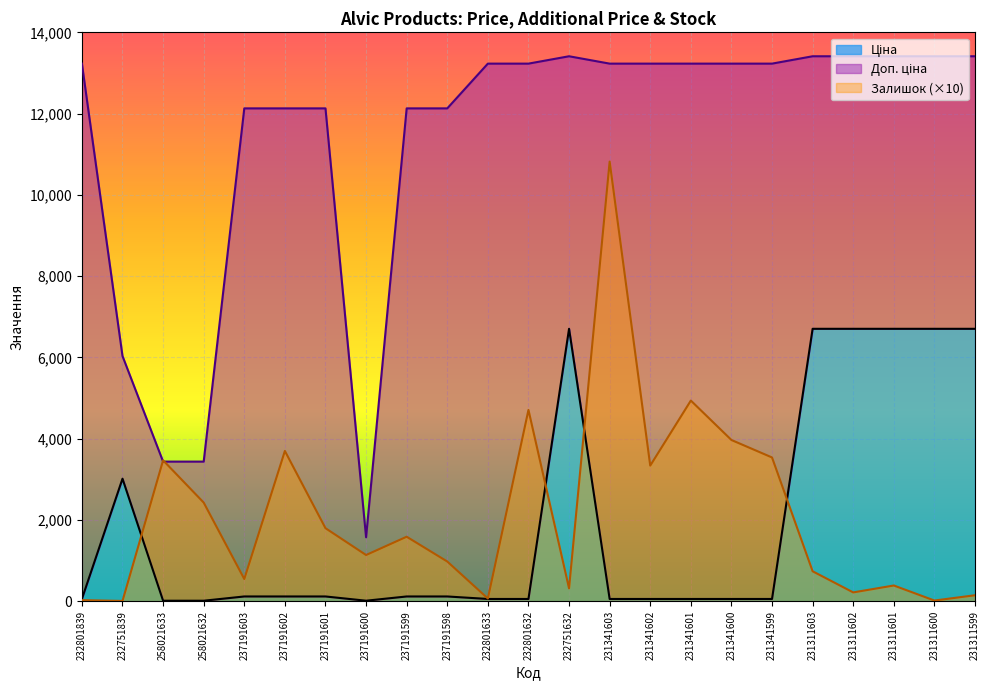

What is the label of the 13th point from the left?

232751632